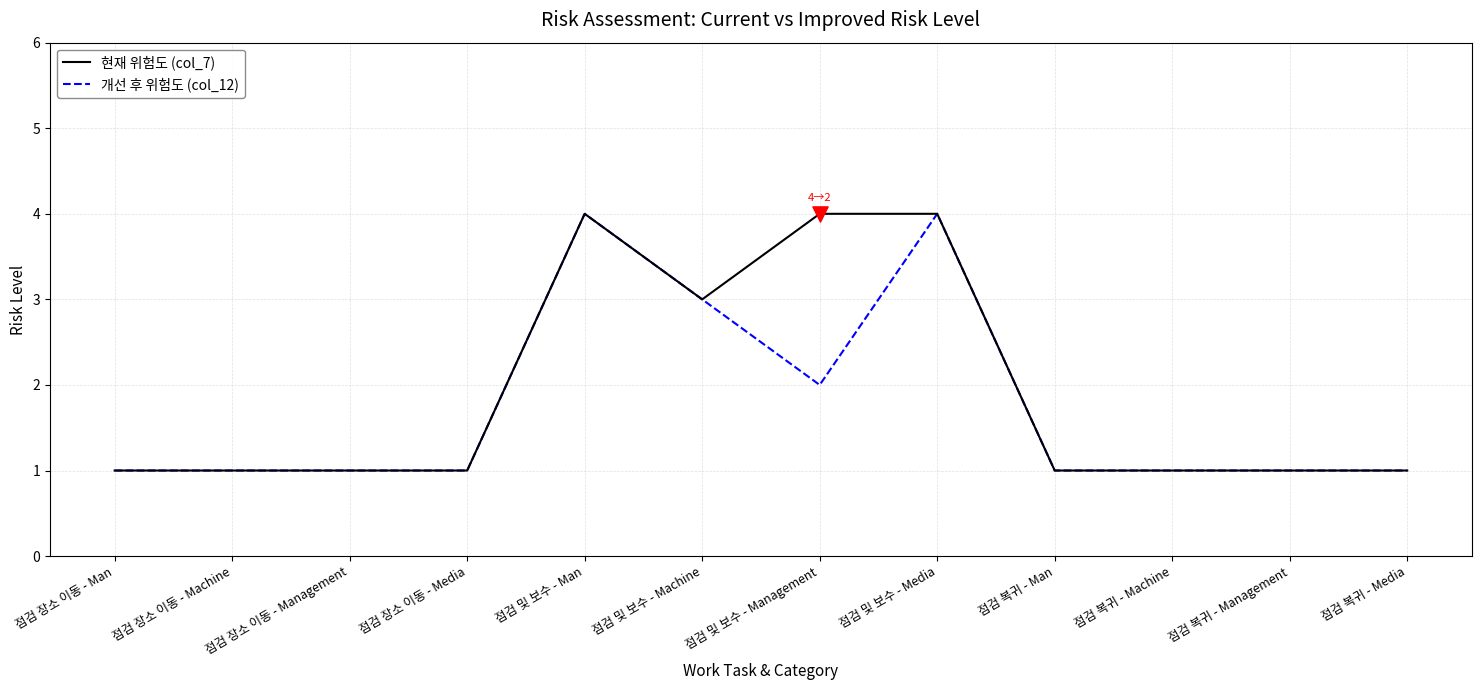

The value of 개선 후 위험도 (col_12) at 점검 및 보수 - Management is 0. True or false?

False